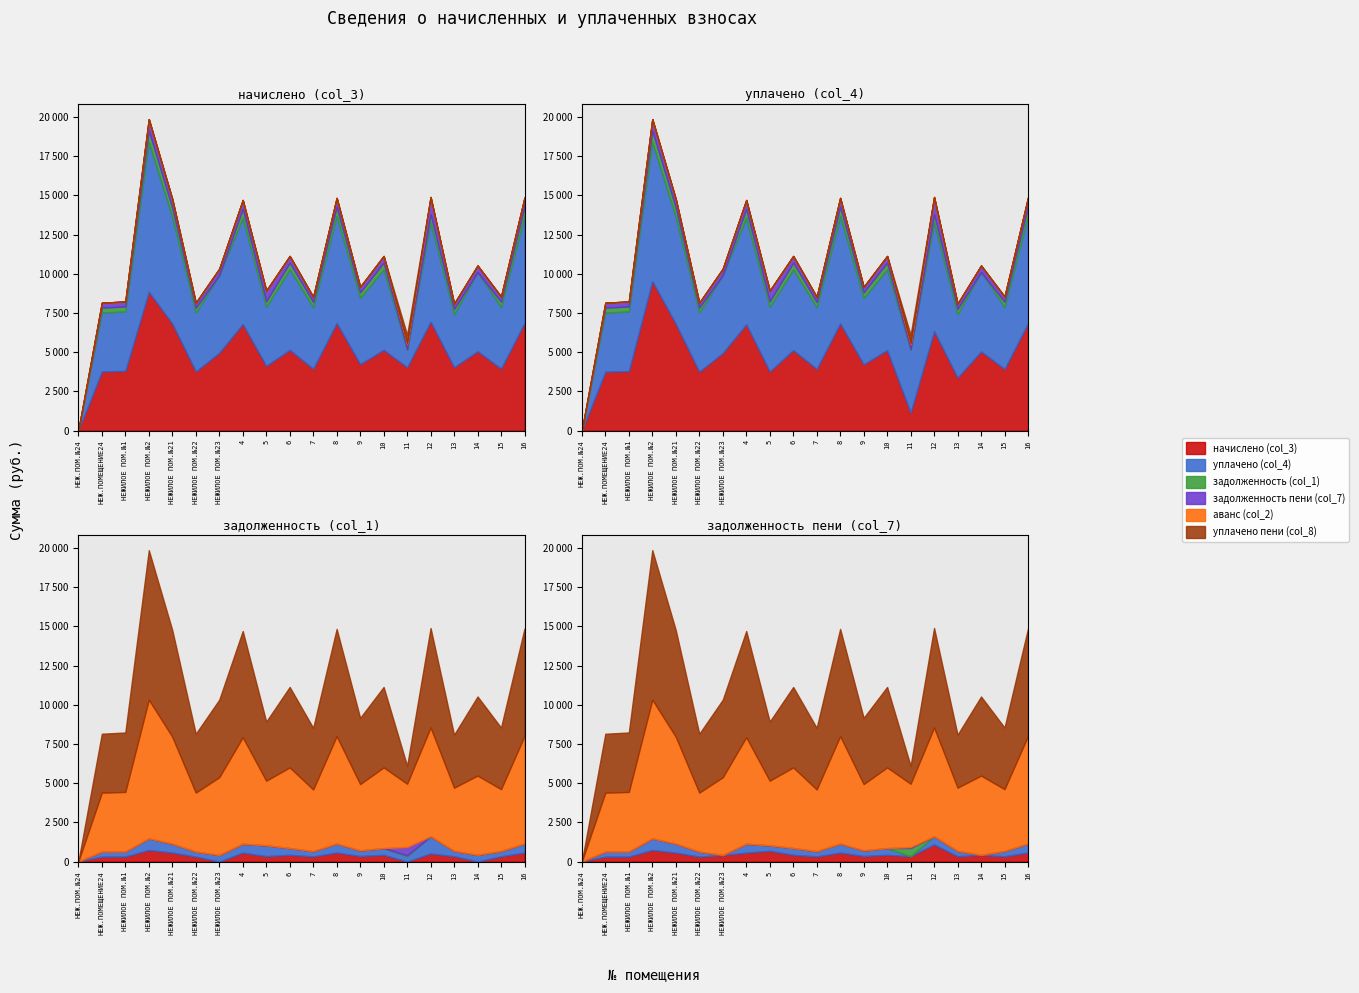

How many values in начислено (col_3) are above zero?

19